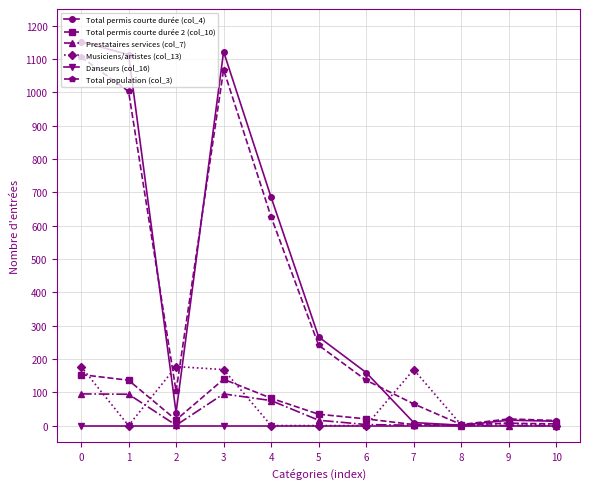

Which series has the widest spread of values?

Total permis courte durée (col_4)